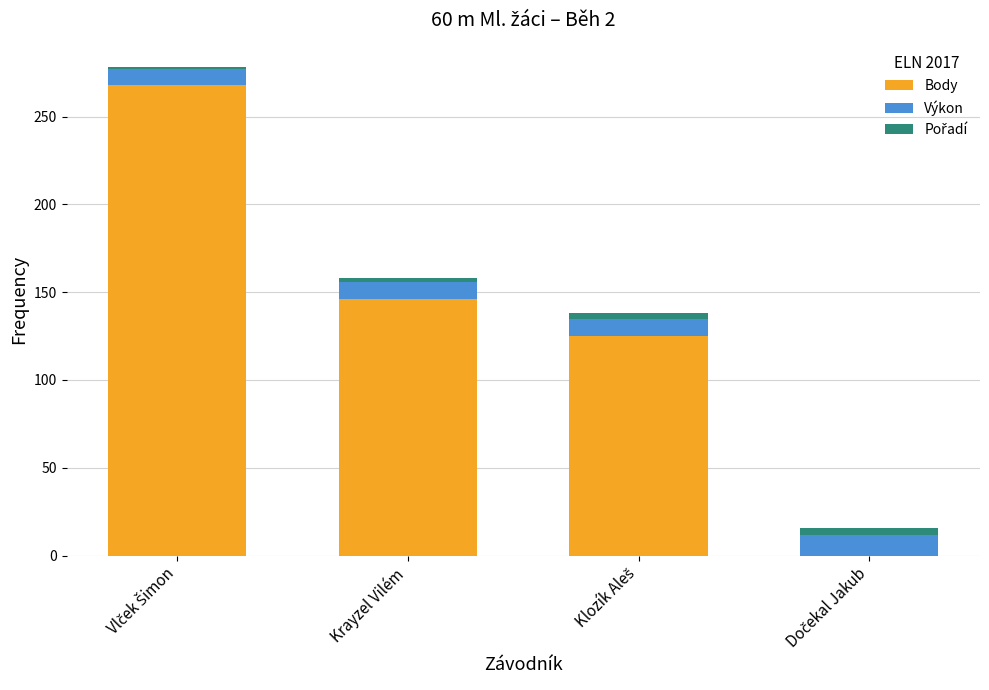

Is it true that Body equals 146.0 at Krayzel Vilém?

True